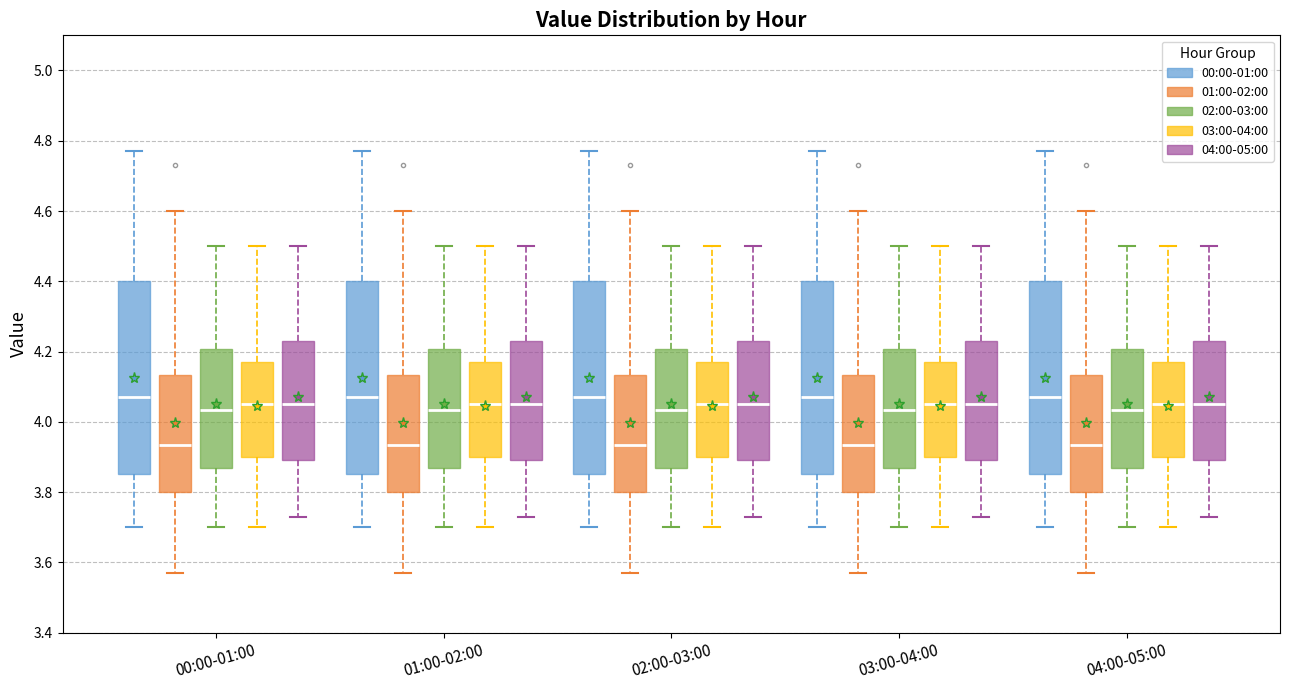

Reading left to right, transcribe this box plot: for each box, give where its median line is, the range the box spans, and where its two whiskers end, as read against the y-axis. The values are not printed on the chart, so give them approximately, as read against the axis.

00:00-01:00 (00:00-01:00): median 4.08, box 3.86 to 4.40, whiskers 3.70 to 4.78
00:00-01:00 (01:00-02:00): median 3.94, box 3.80 to 4.14, whiskers 3.58 to 4.60
00:00-01:00 (02:00-03:00): median 4.04, box 3.88 to 4.20, whiskers 3.70 to 4.50
00:00-01:00 (03:00-04:00): median 4.06, box 3.90 to 4.18, whiskers 3.70 to 4.50
00:00-01:00 (04:00-05:00): median 4.06, box 3.90 to 4.24, whiskers 3.74 to 4.50
01:00-02:00 (00:00-01:00): median 4.08, box 3.86 to 4.40, whiskers 3.70 to 4.78
01:00-02:00 (01:00-02:00): median 3.94, box 3.80 to 4.14, whiskers 3.58 to 4.60
01:00-02:00 (02:00-03:00): median 4.04, box 3.88 to 4.20, whiskers 3.70 to 4.50
01:00-02:00 (03:00-04:00): median 4.06, box 3.90 to 4.18, whiskers 3.70 to 4.50
01:00-02:00 (04:00-05:00): median 4.06, box 3.90 to 4.24, whiskers 3.74 to 4.50
02:00-03:00 (00:00-01:00): median 4.08, box 3.86 to 4.40, whiskers 3.70 to 4.78
02:00-03:00 (01:00-02:00): median 3.94, box 3.80 to 4.14, whiskers 3.58 to 4.60
02:00-03:00 (02:00-03:00): median 4.04, box 3.88 to 4.20, whiskers 3.70 to 4.50
02:00-03:00 (03:00-04:00): median 4.06, box 3.90 to 4.18, whiskers 3.70 to 4.50
02:00-03:00 (04:00-05:00): median 4.06, box 3.90 to 4.24, whiskers 3.74 to 4.50
03:00-04:00 (00:00-01:00): median 4.08, box 3.86 to 4.40, whiskers 3.70 to 4.78
03:00-04:00 (01:00-02:00): median 3.94, box 3.80 to 4.14, whiskers 3.58 to 4.60
03:00-04:00 (02:00-03:00): median 4.04, box 3.88 to 4.20, whiskers 3.70 to 4.50
03:00-04:00 (03:00-04:00): median 4.06, box 3.90 to 4.18, whiskers 3.70 to 4.50
03:00-04:00 (04:00-05:00): median 4.06, box 3.90 to 4.24, whiskers 3.74 to 4.50
04:00-05:00 (00:00-01:00): median 4.08, box 3.86 to 4.40, whiskers 3.70 to 4.78
04:00-05:00 (01:00-02:00): median 3.94, box 3.80 to 4.14, whiskers 3.58 to 4.60
04:00-05:00 (02:00-03:00): median 4.04, box 3.88 to 4.20, whiskers 3.70 to 4.50
04:00-05:00 (03:00-04:00): median 4.06, box 3.90 to 4.18, whiskers 3.70 to 4.50
04:00-05:00 (04:00-05:00): median 4.06, box 3.90 to 4.24, whiskers 3.74 to 4.50